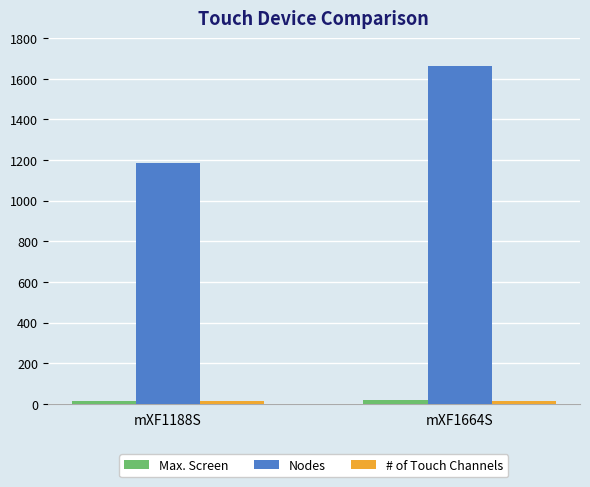

Where is Nodes nearest to the value 1426?

mXF1188S